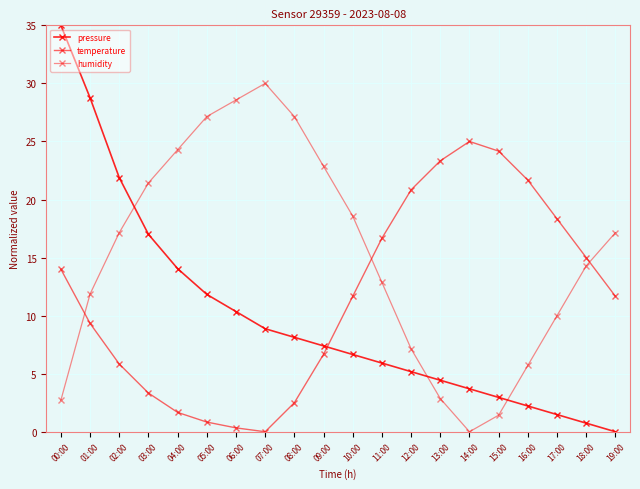

Is this an area chart (filled region under the line)?

No